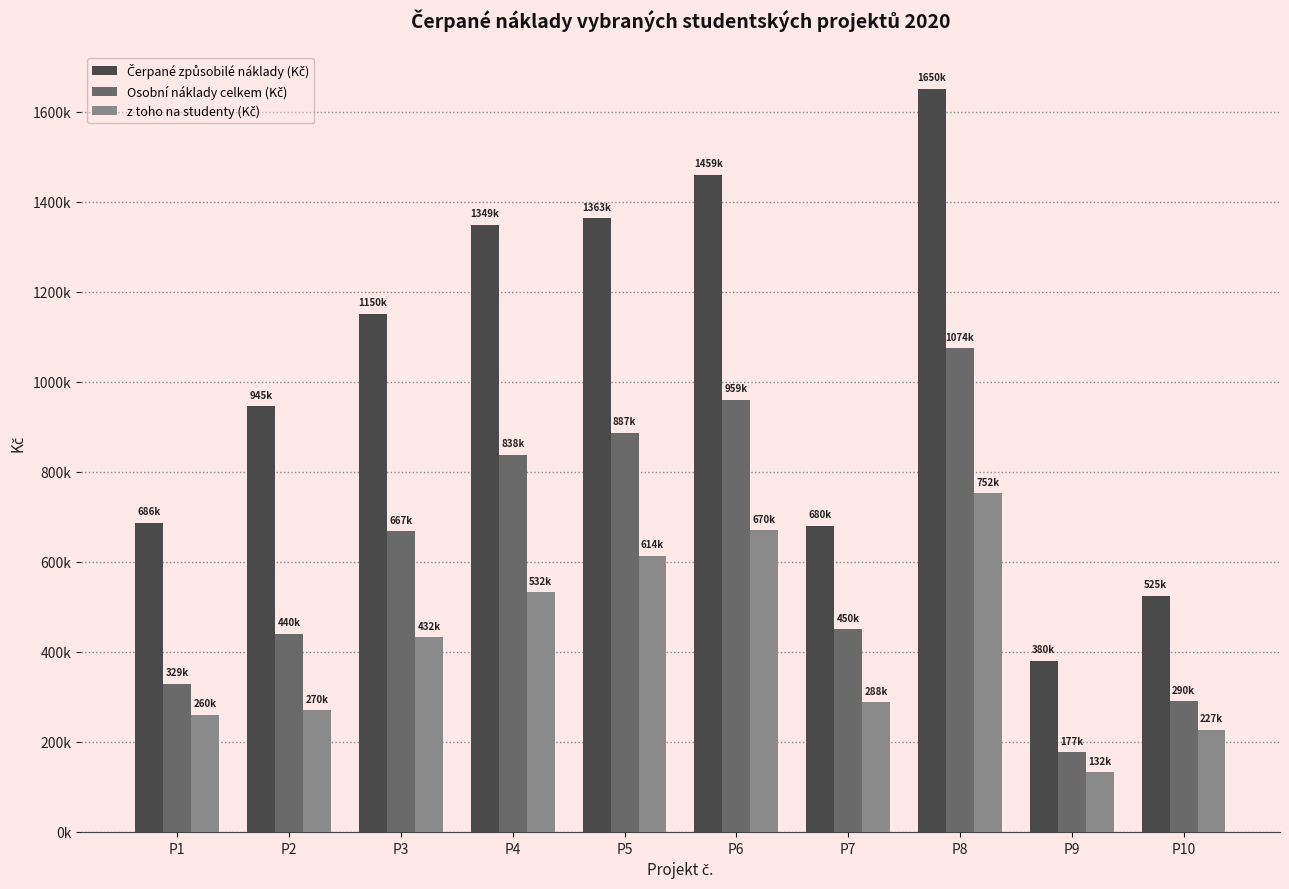

Does the chart contain any negative values?

No